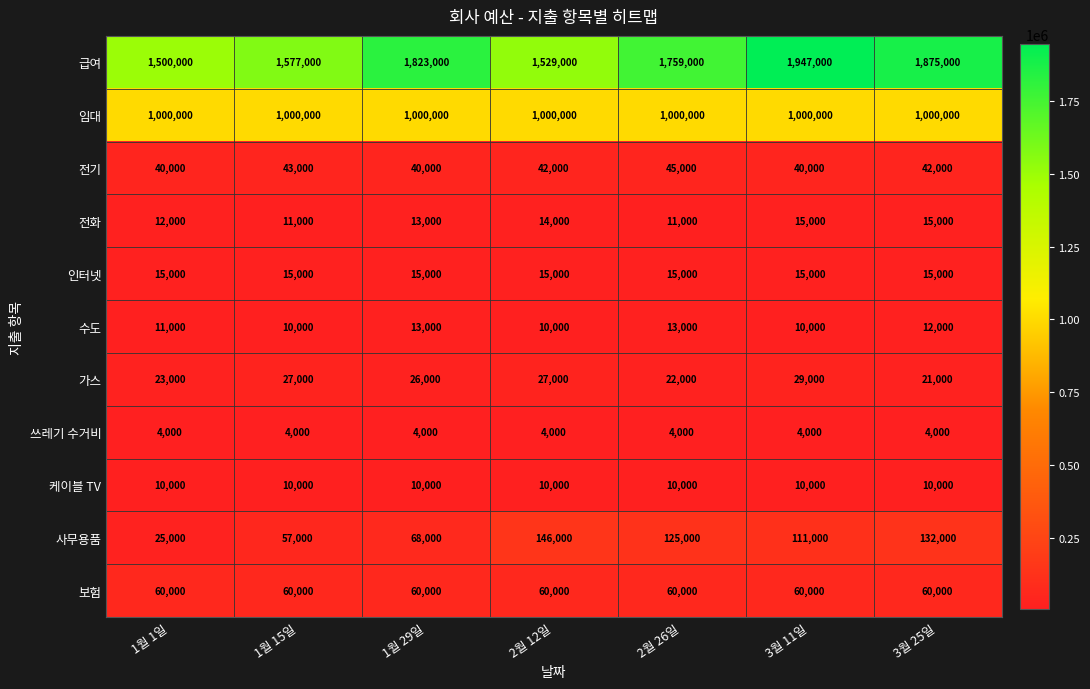

The 보험 series shows 24062 at 3월 25일. True or false?

False